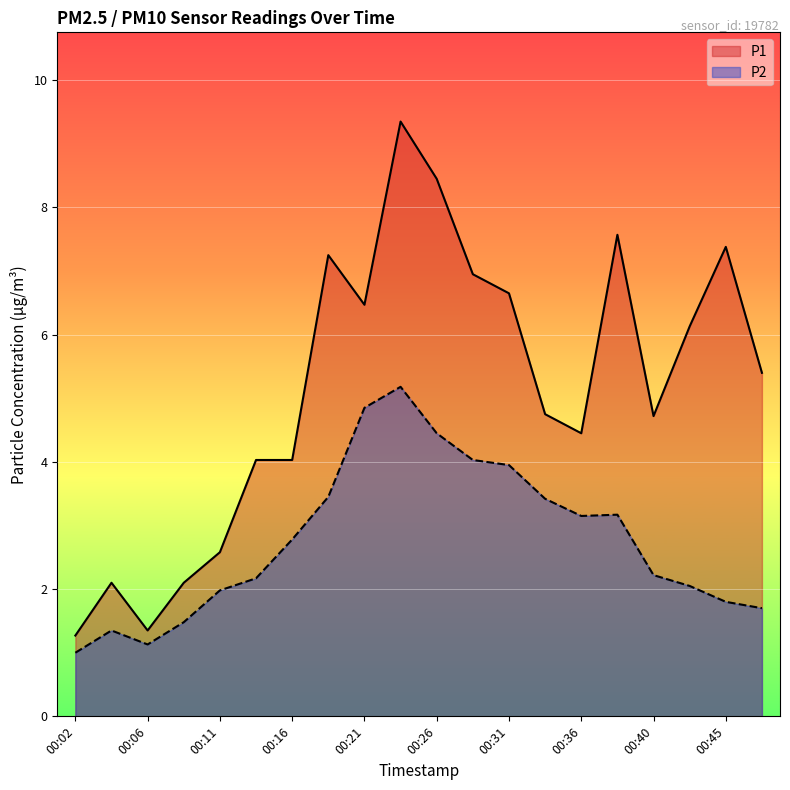

Does the chart display data point markers on the line(s)?

No